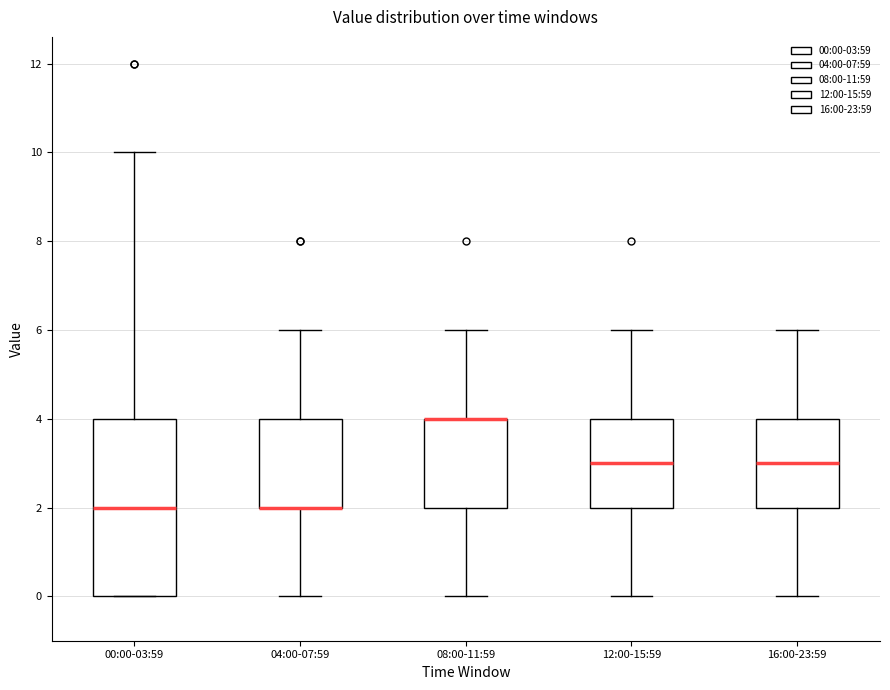

Reading left to right, transcribe this box plot: for each box, give where its median line is, the range the box spans, and where its two whiskers end, as read against the y-axis. The values are not printed on the chart, so give them approximately, as read against the axis.

00:00-03:59: median 2, box 0 to 4, whiskers 0 to 10
04:00-07:59: median 2 (drawn on the box's lower edge), box 2 to 4, whiskers 0 to 6
08:00-11:59: median 4 (drawn on the box's upper edge), box 2 to 4, whiskers 0 to 6
12:00-15:59: median 3, box 2 to 4, whiskers 0 to 6
16:00-23:59: median 3, box 2 to 4, whiskers 0 to 6